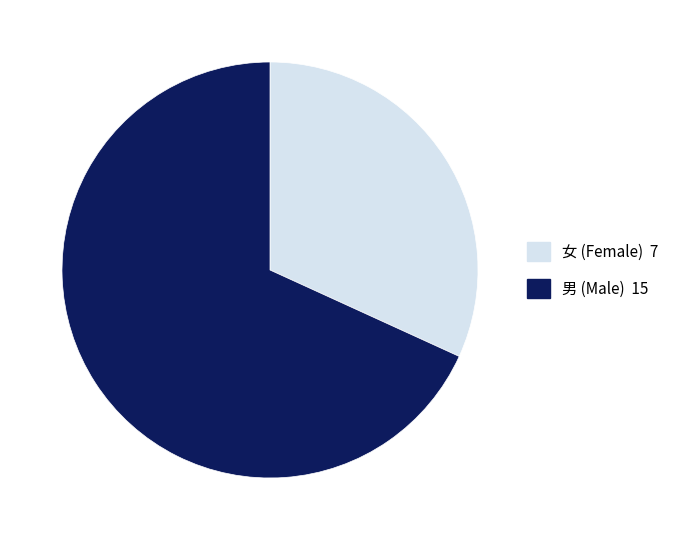

Does any single category account for the majority?

Yes